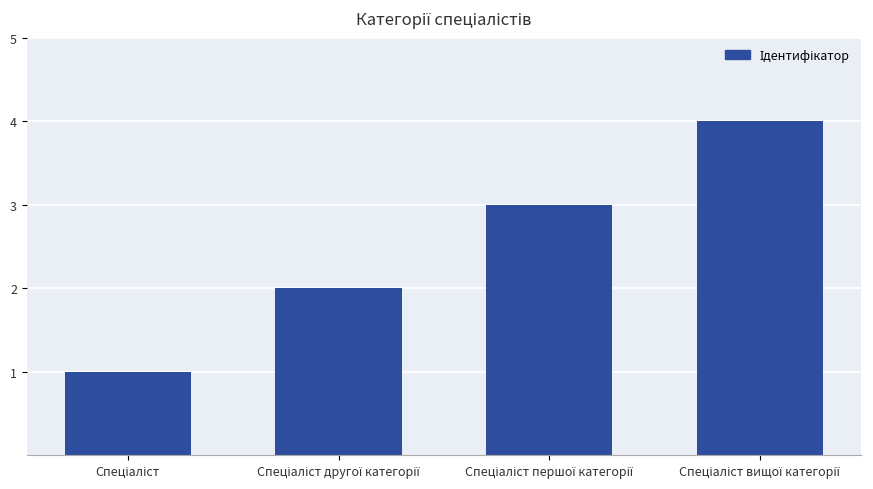

What is the difference between the maximum and minimum values?

3